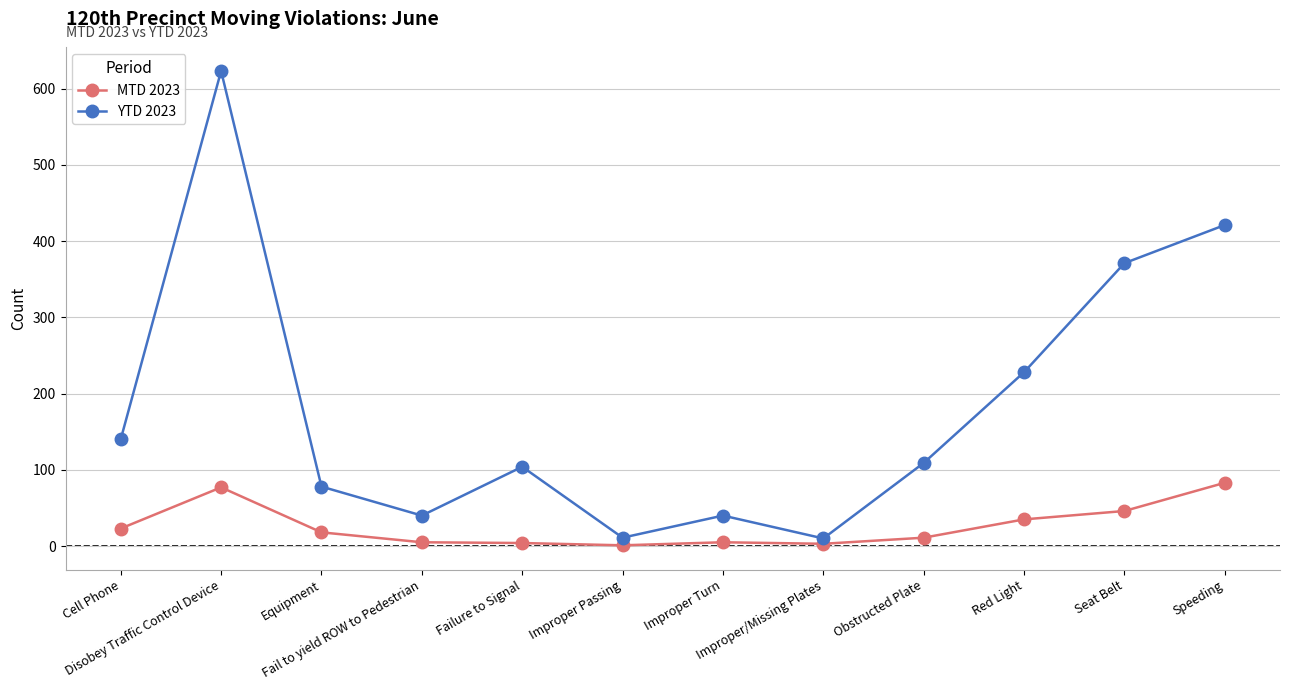

Where does the YTD 2023 series first go above 109?

Cell Phone